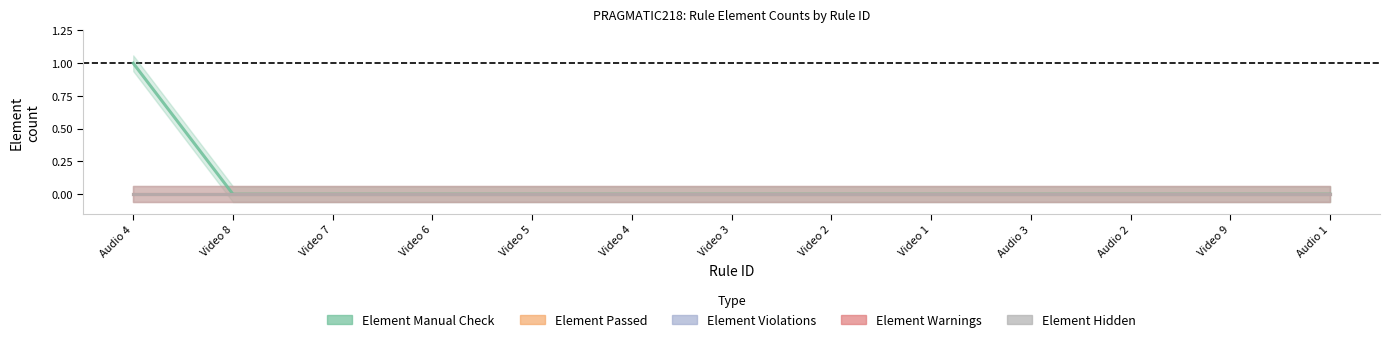

Is it true that Element Violations equals 0 at Video 5?

True